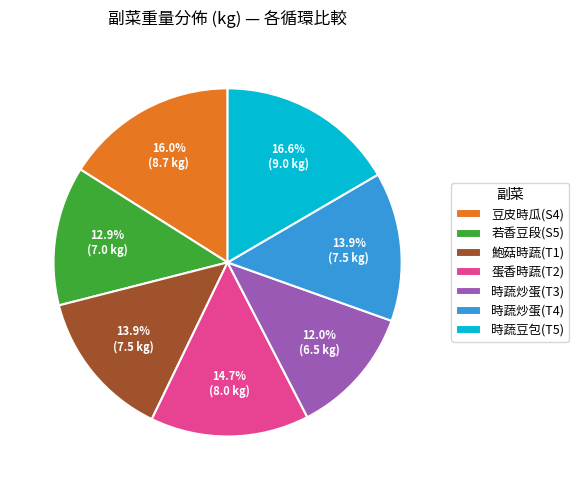

Is there any slice that represents more than half of the pie?

No